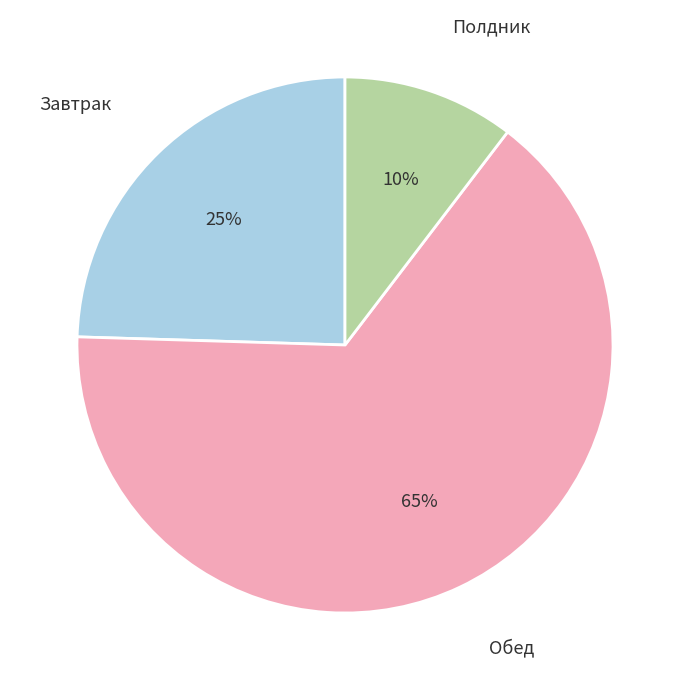

To the nearest percent, what percentage of the pie is Хлеб пшеничный (обед)?

11%